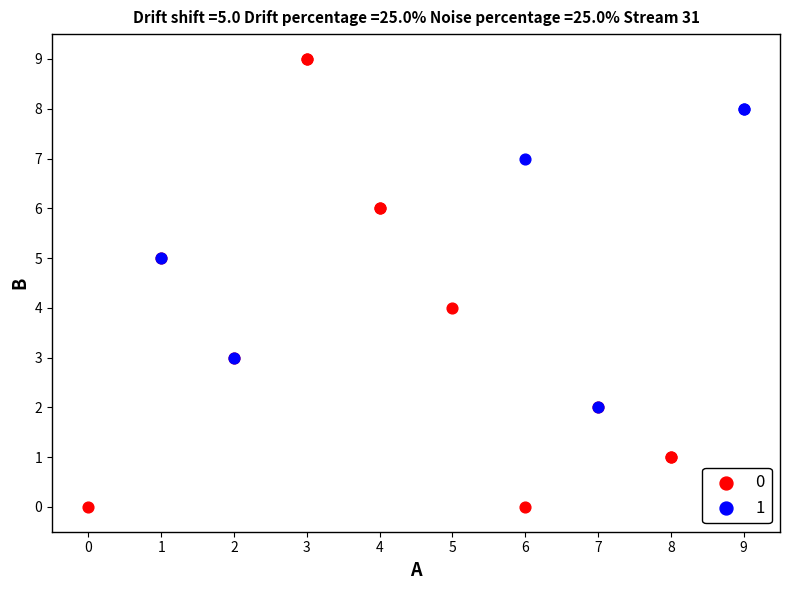

What are all the series names shown in the legend?

0, 1